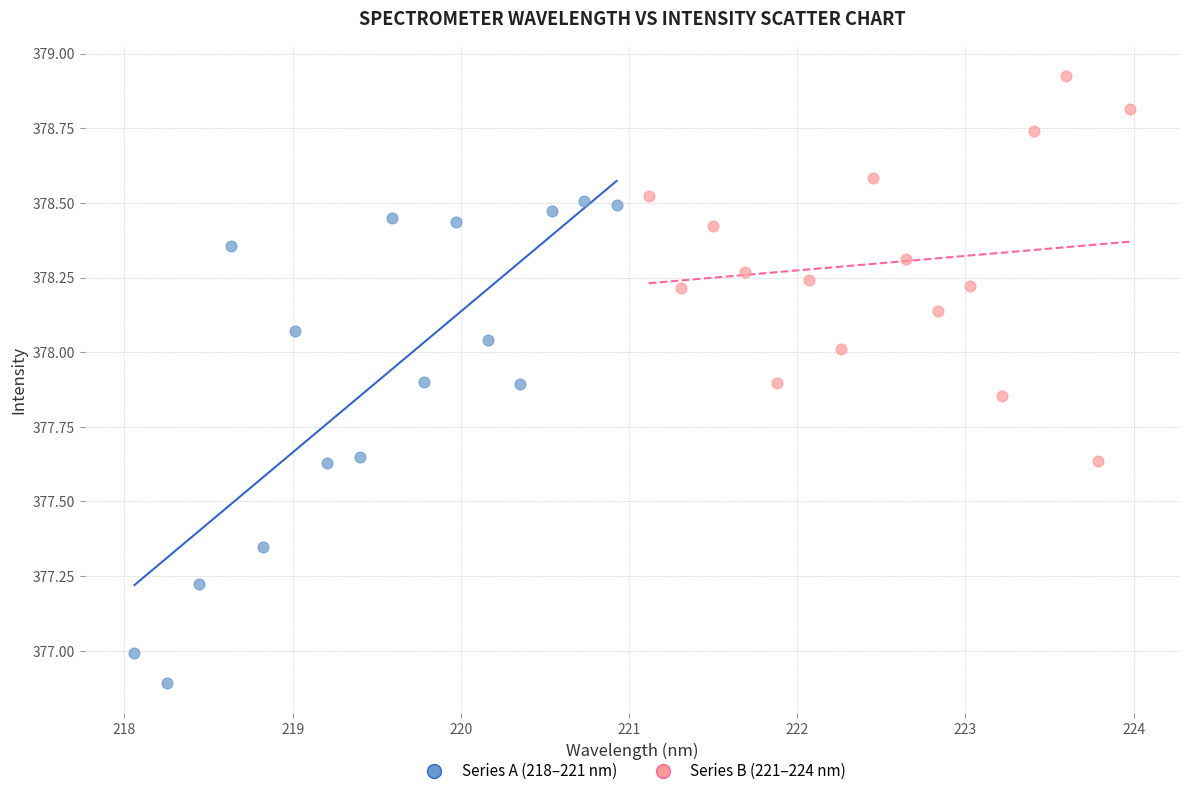

Which series reaches the minimum Y coordinate?

Series A (218–221 nm)